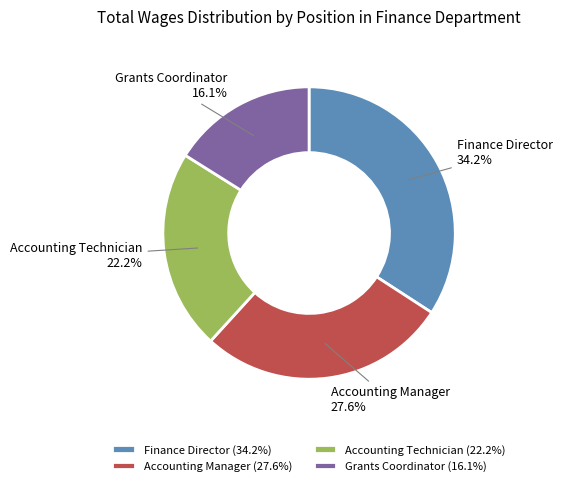

What percentage is the Accounting Manager slice, to the nearest percent?

28%